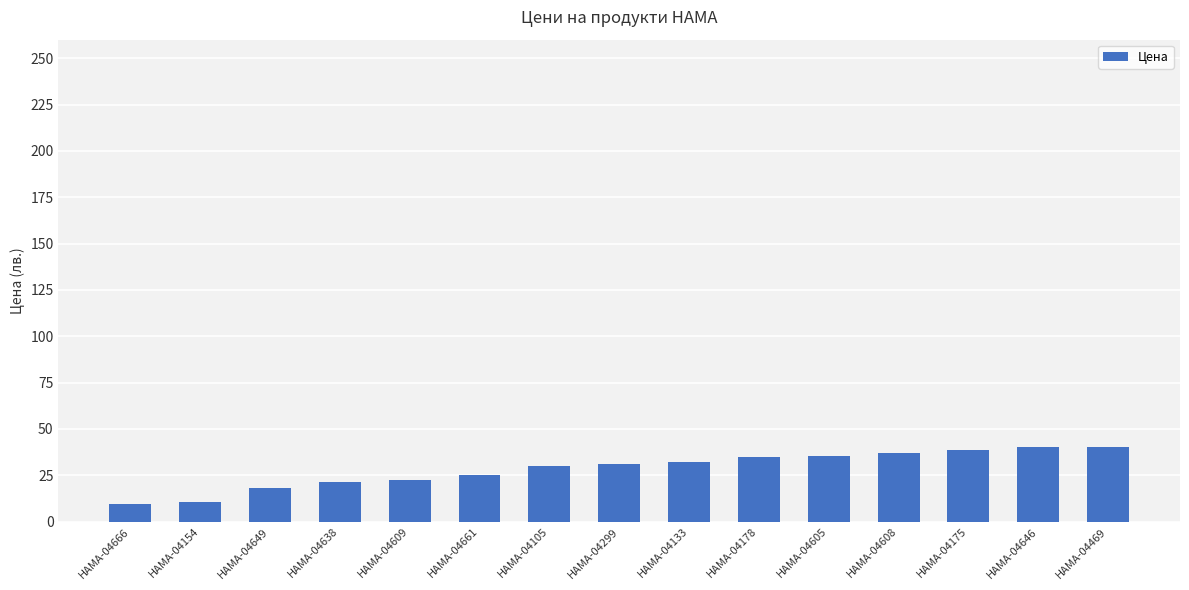

Which has a higher value, HAMA-04178 or HAMA-04299?

HAMA-04178